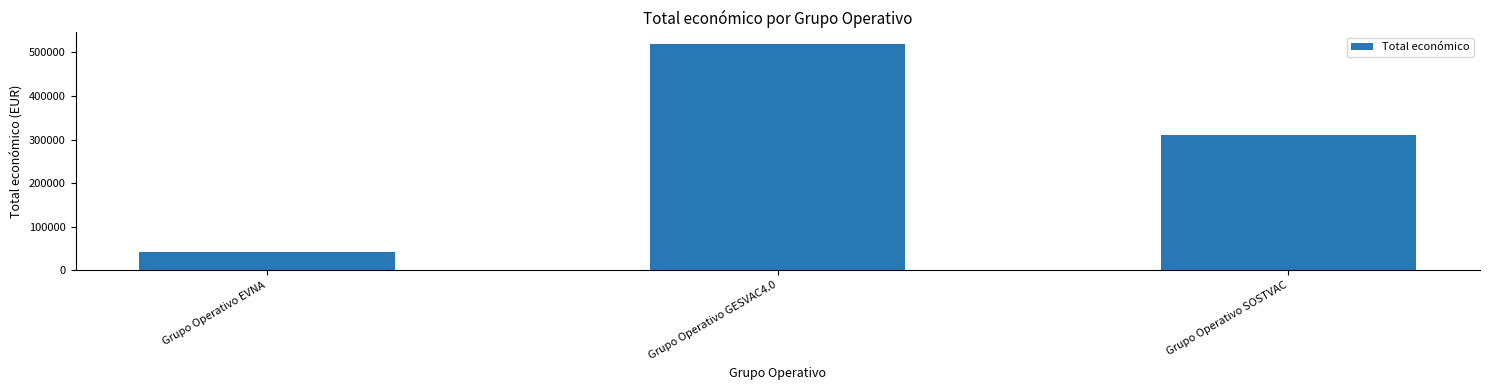

At which label is the value closest to 281067?

Grupo Operativo SOSTVAC